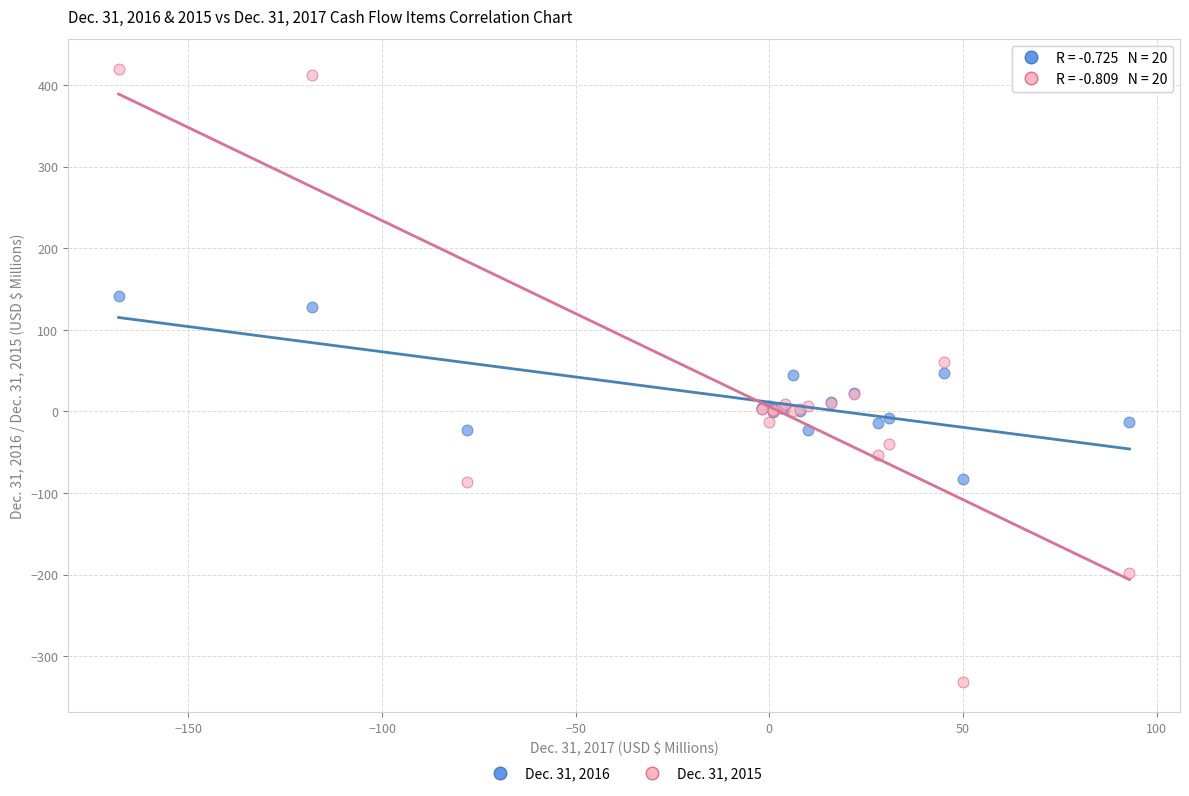

Which series has the largest Y range (max minus min)?

Dec. 31, 2015